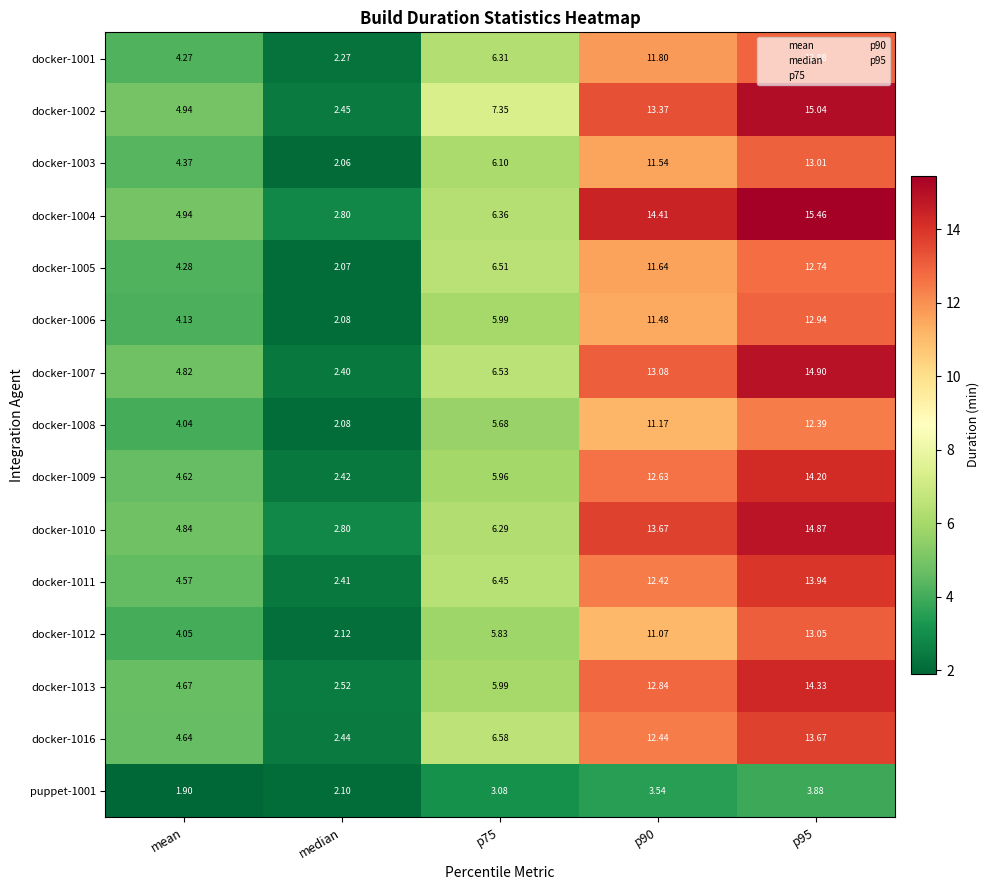

Which label corresponds to the smallest value in the chart?

mean